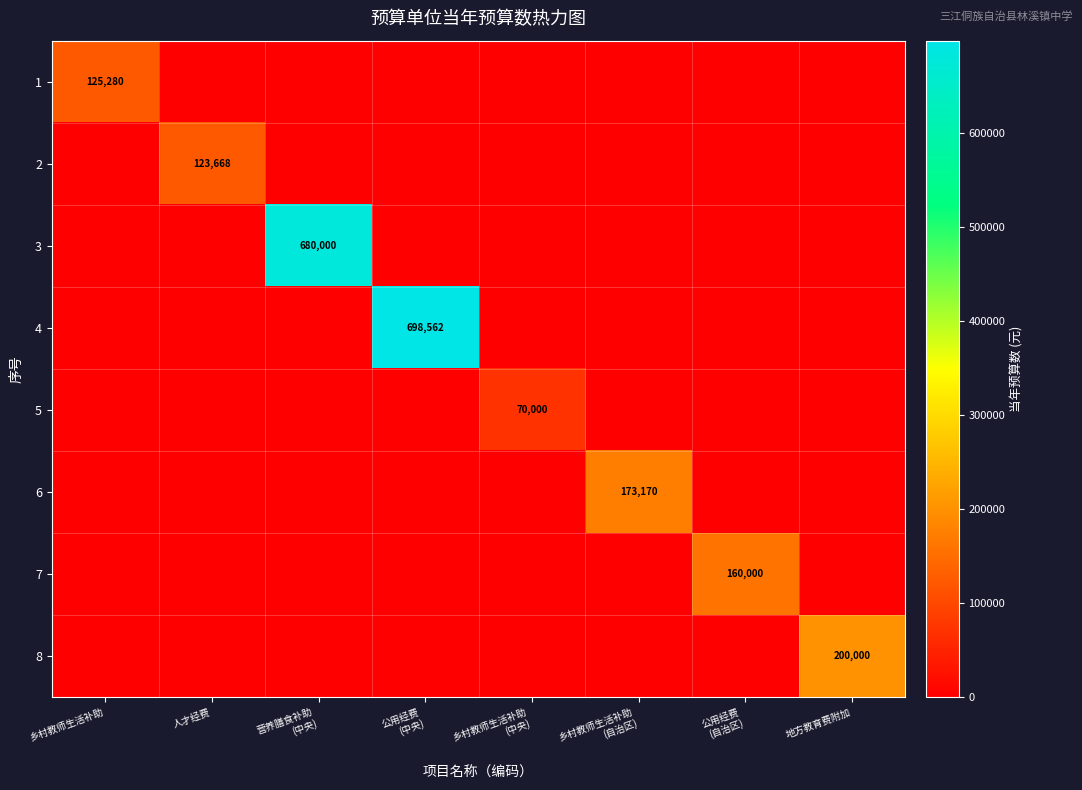

At which label does 1 reach its minimum?

人才经费